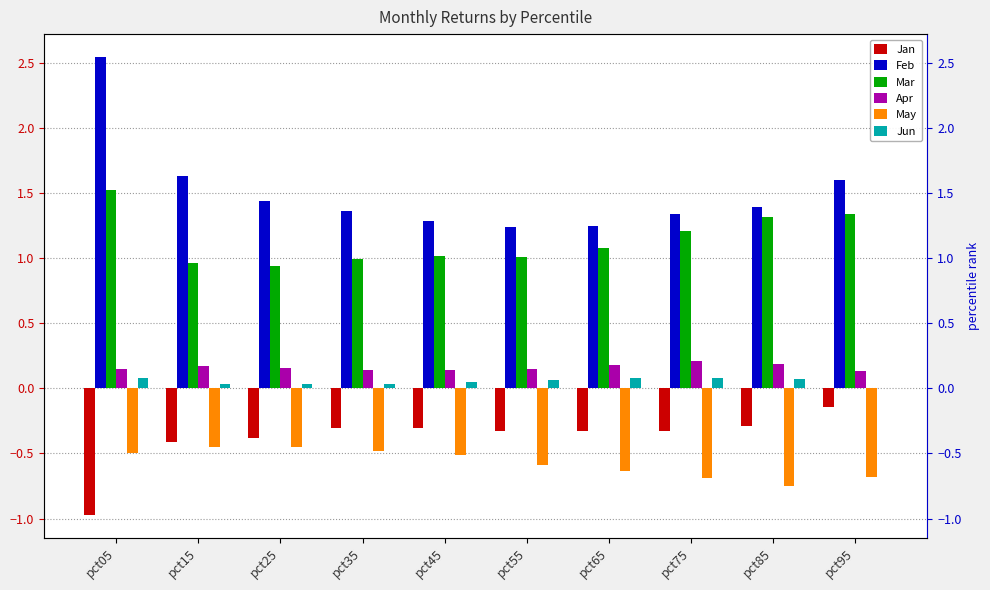

At which label is Mar closest to 1?

pct35